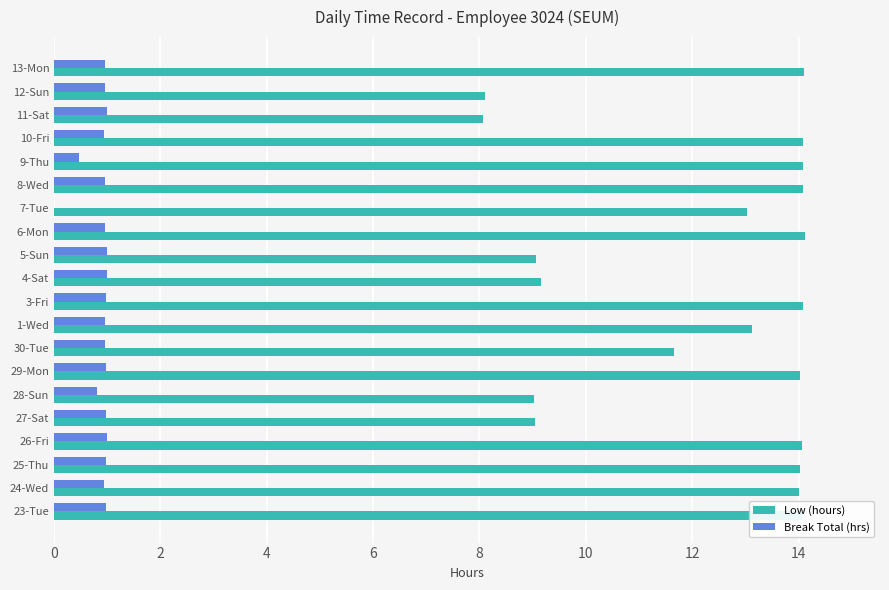

What is the sum of all Low (hours) values?

245.0